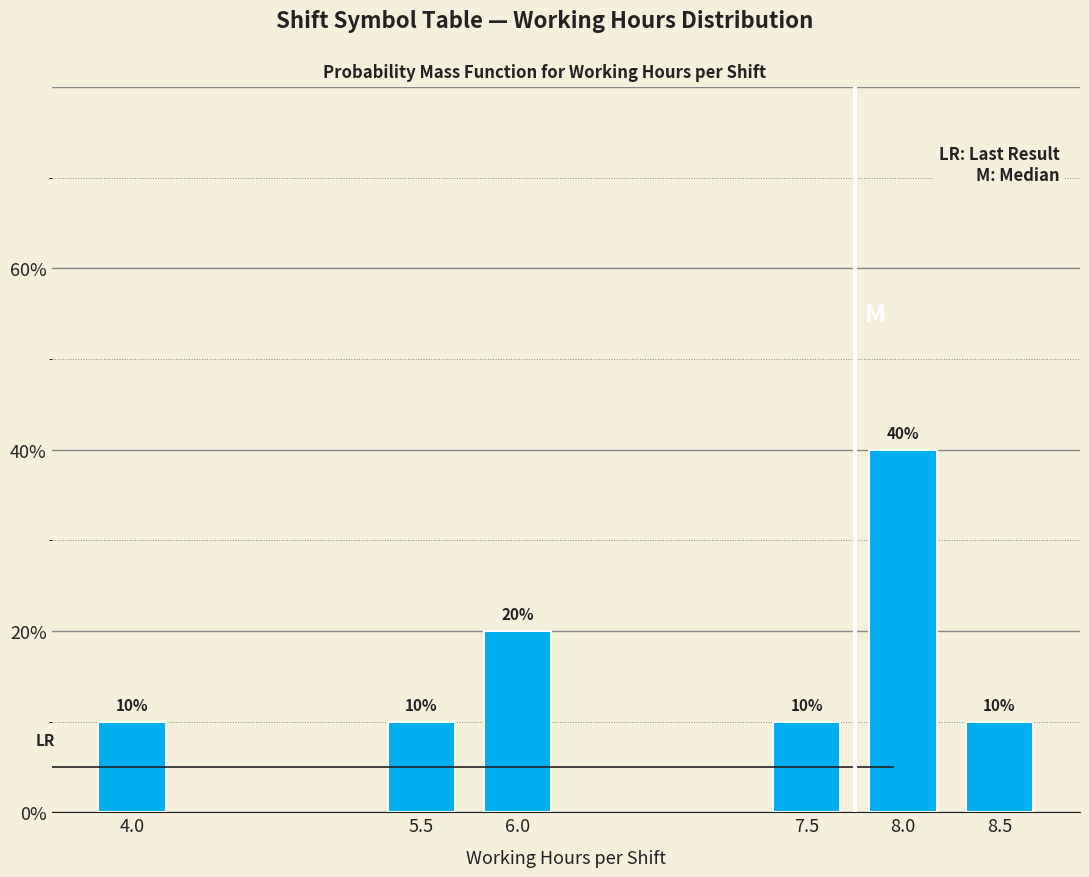

Reading left to right, list all the values displayed in this chart.

4.0=10	5.5=10	6.0=20	7.5=10	8.0=40	8.5=10